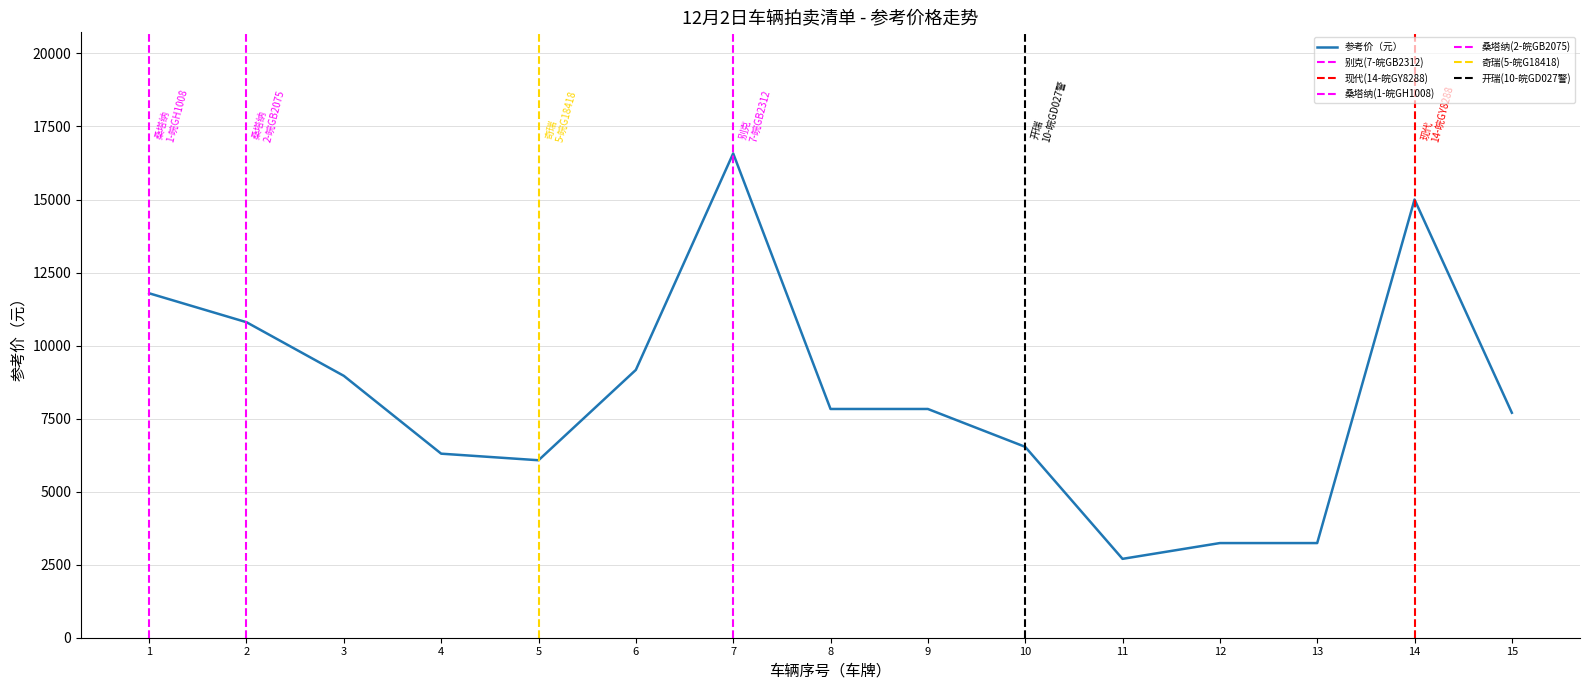

Reading left to right, what are all the values shown in this chart?

11790	10800	8964	6300	6075	9167	16578	7830	7830	6534	2700	3240	3240	15000	7700